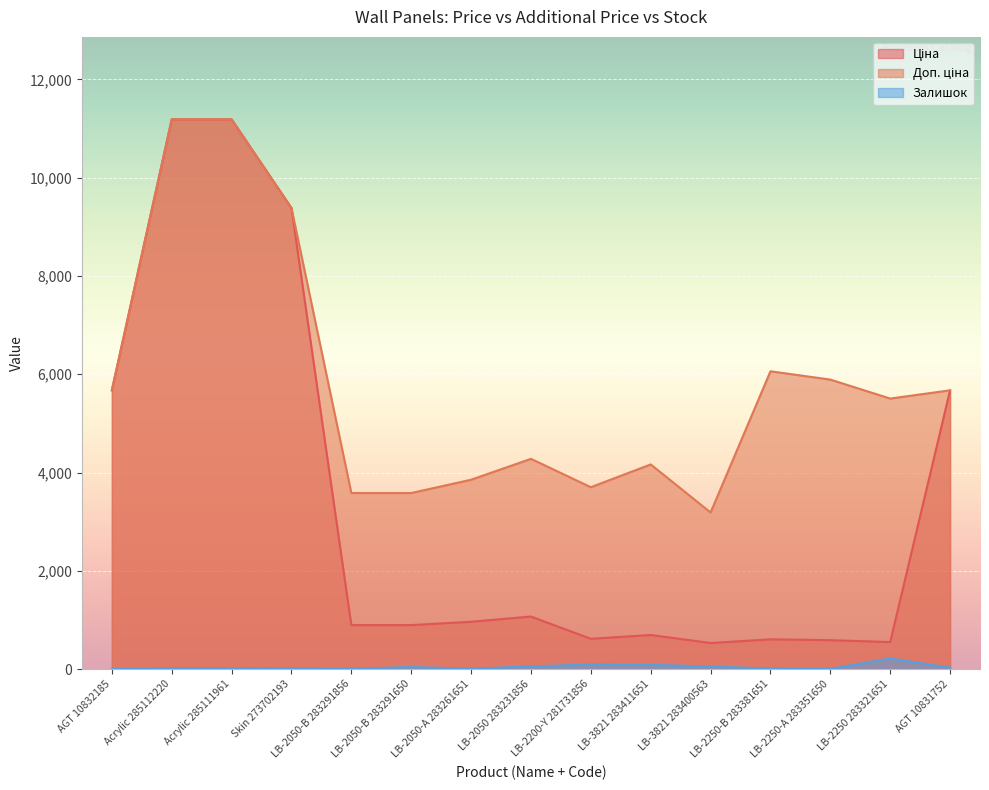

Which series has the largest total across all categories?

Доп. ціна